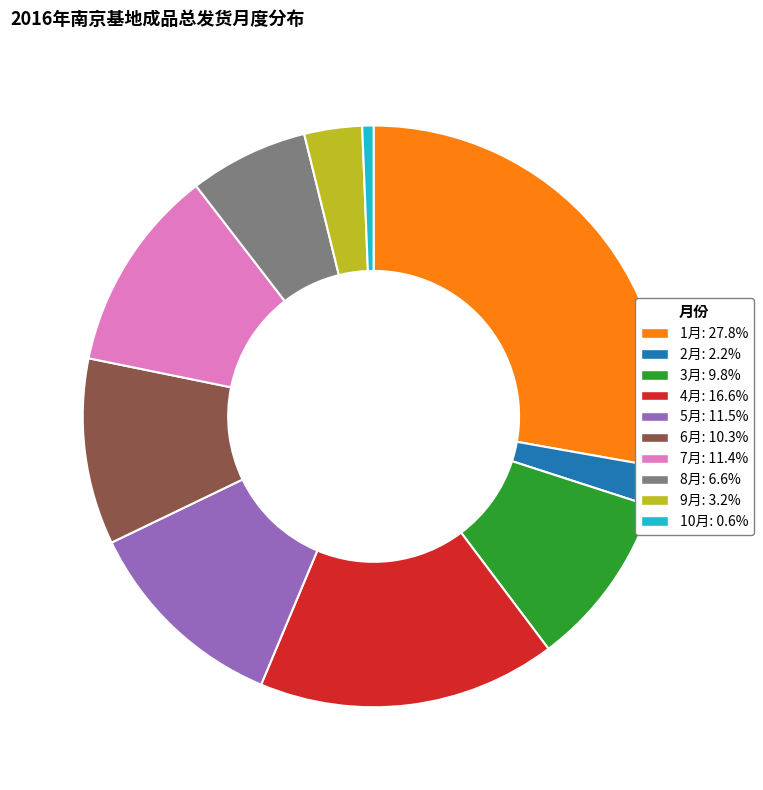

Is there a majority slice in this chart?

No